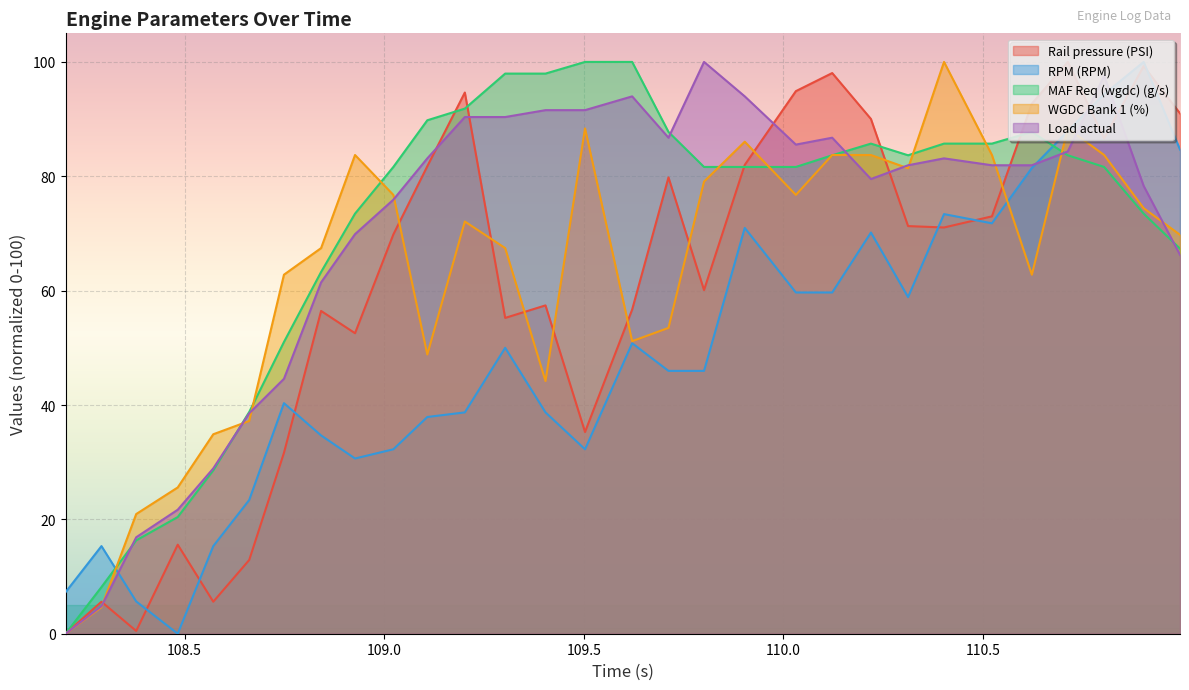

In WGDC Bank 1 (%), how many points are lower than both neighbors (excluding endpoints)?

6